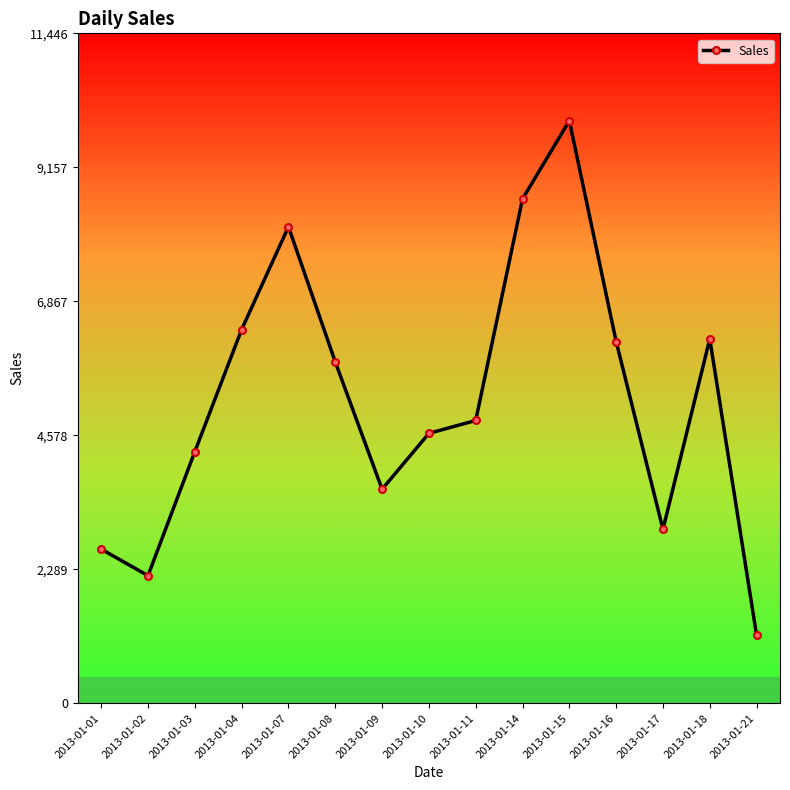

What is the value of the 4th point from the left?

6385.7